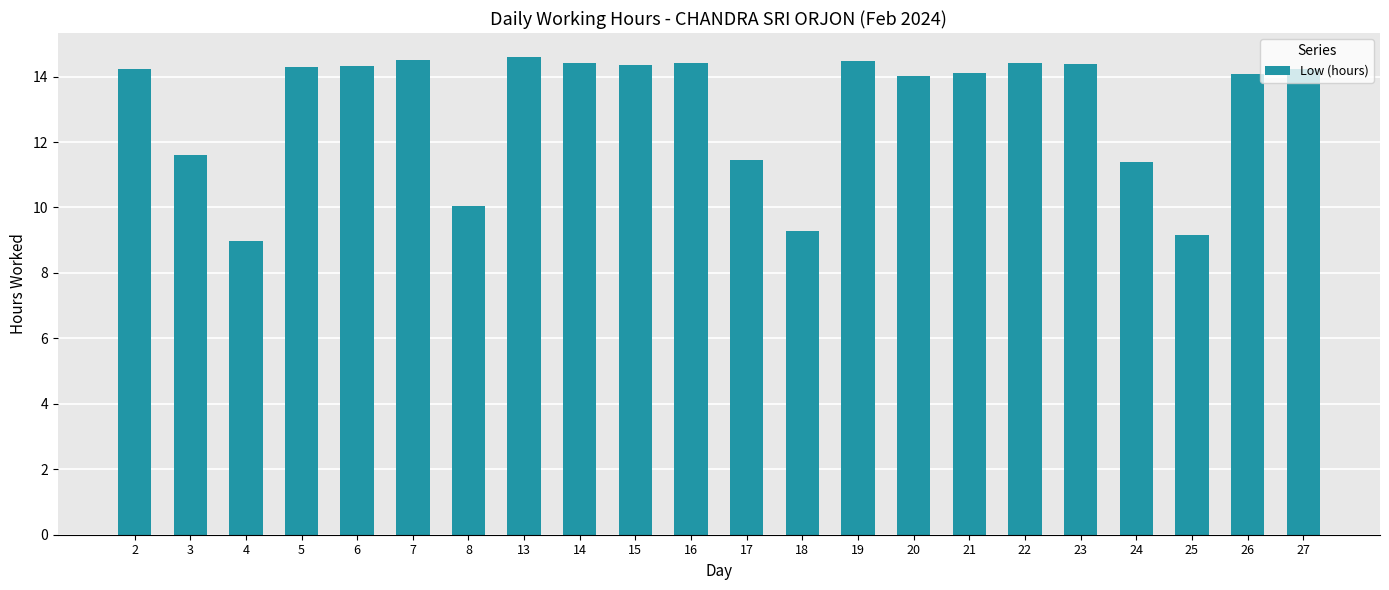

What is the value of the 5th bar from the left?

14.3